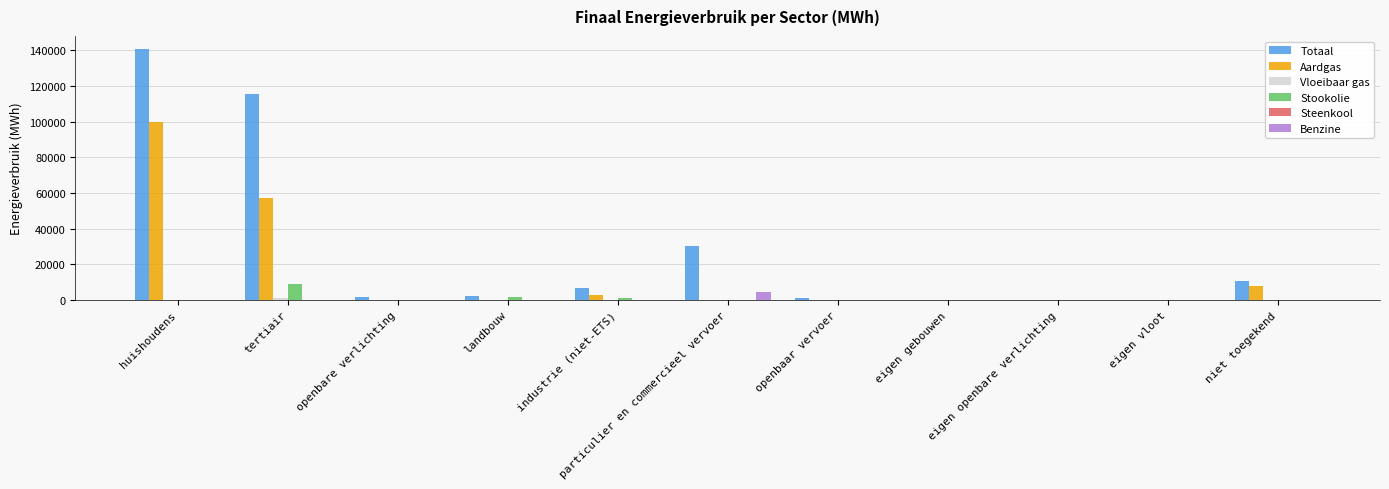

Does the chart contain stacked bars?

No